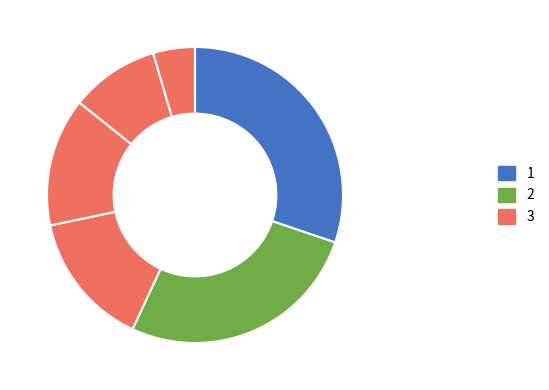

Count the number of slices in the pie.

6